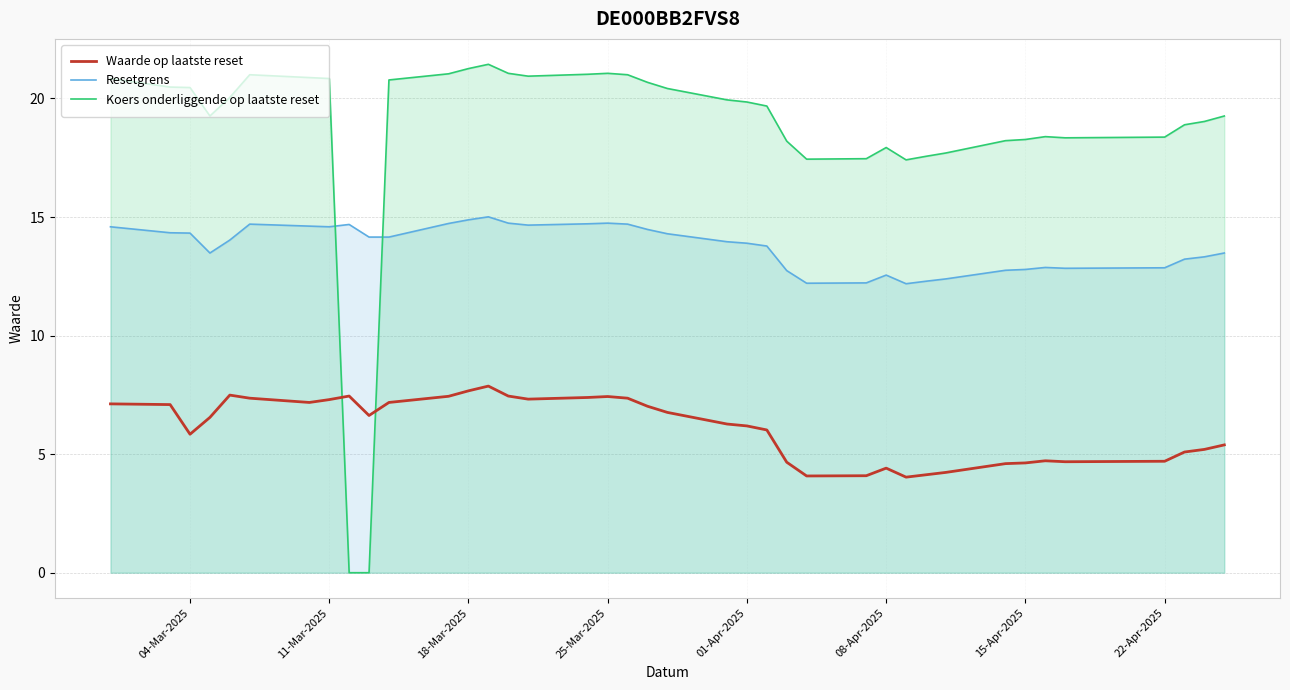

What is the difference between the maximum and minimum values in the Resetgrens series?

2.8